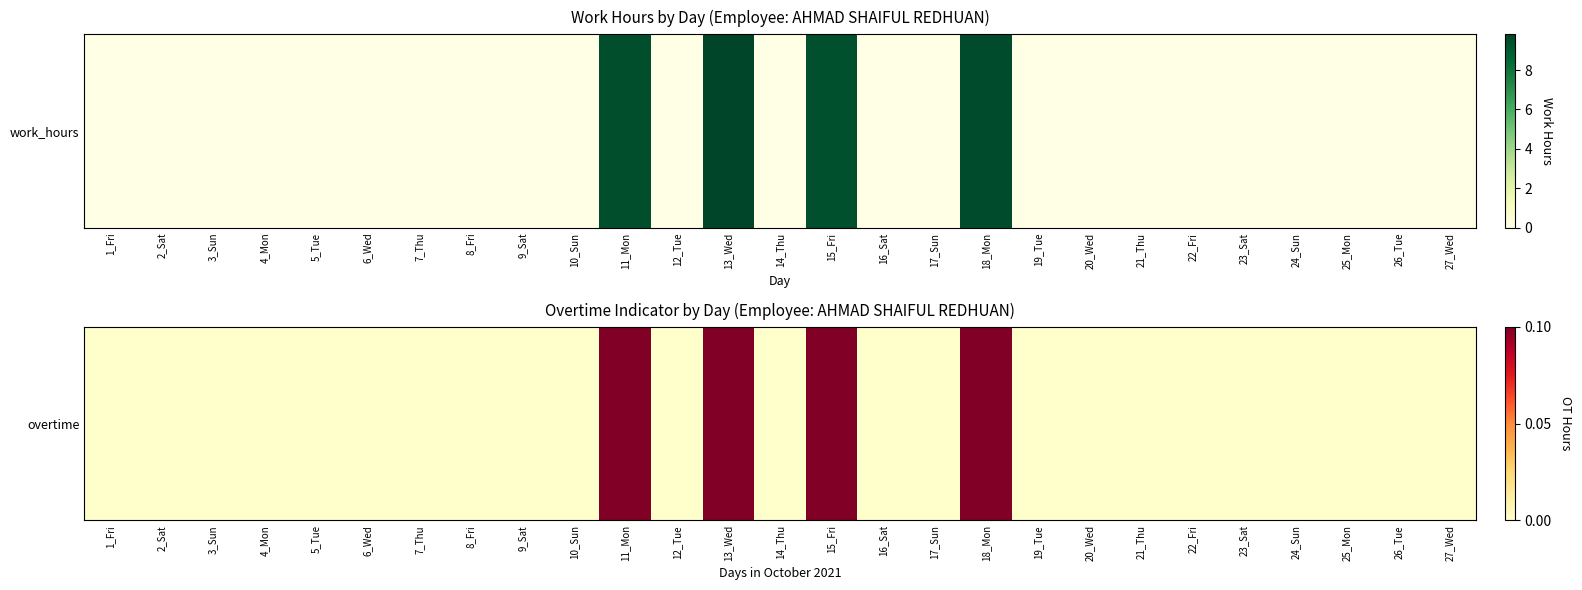

How many values are between 0 and 1?

27